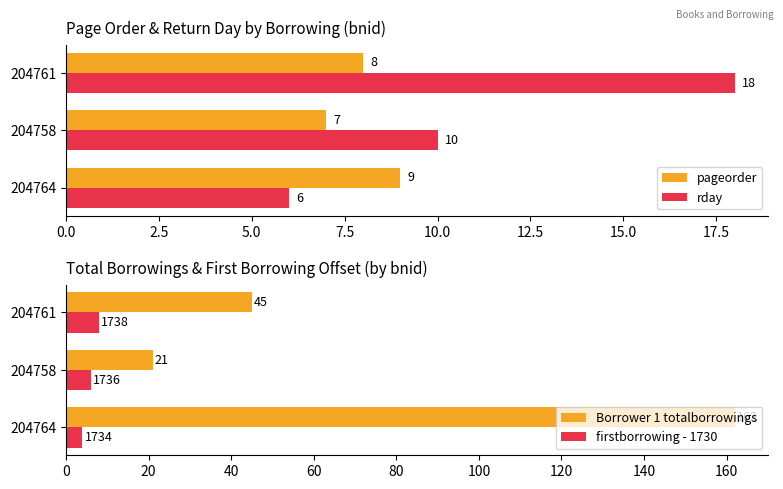

How many data points in rday are less than 10?

1